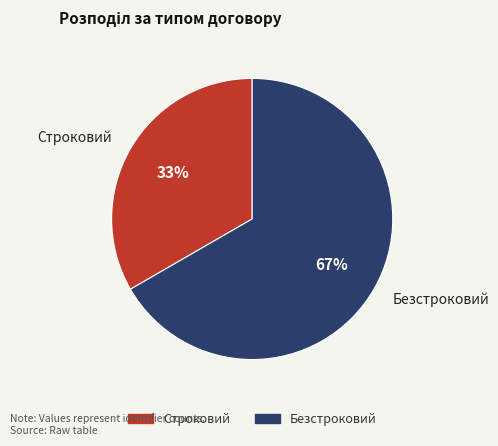

Rank the categories by value from highest to lowest.

Безстроковий, Строковий